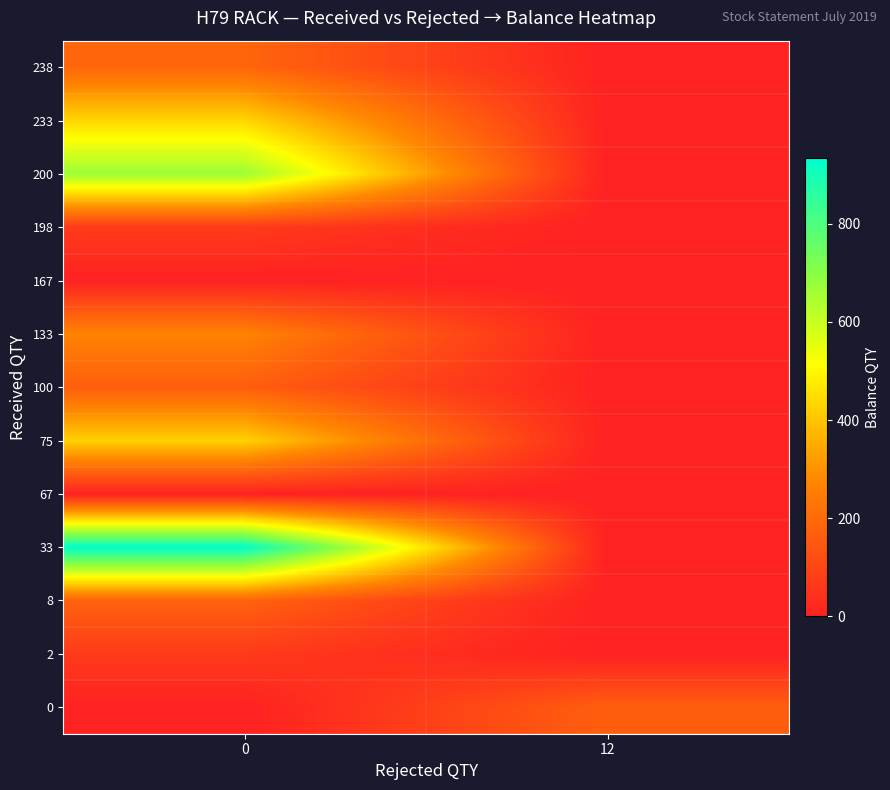

Between 12 and 0, which is larger?

12